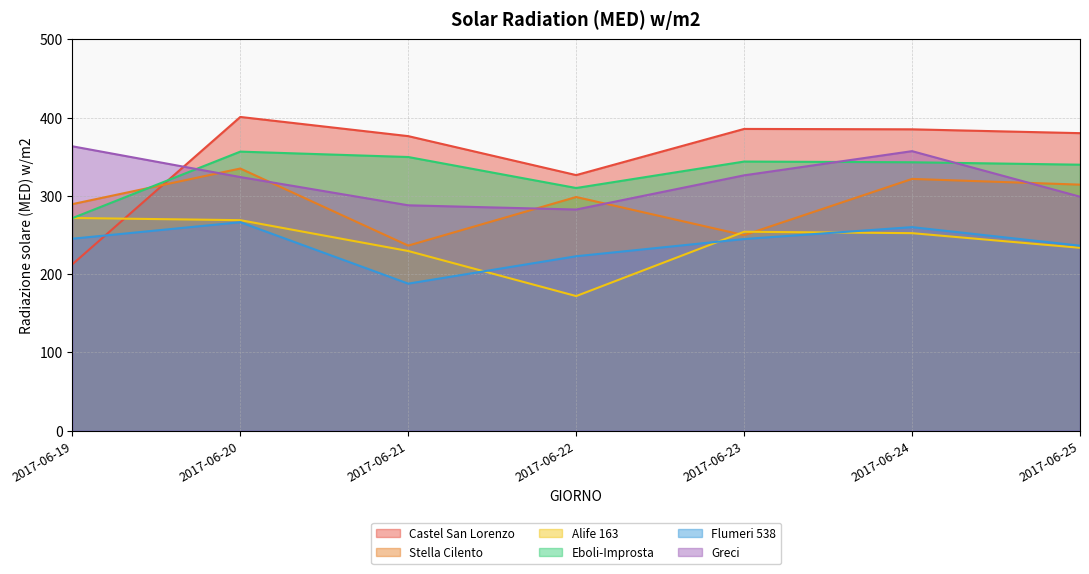

Reading right to left, what are all the values shown in this chart?

Castel San Lorenzo: 2017-06-25=380.2	2017-06-24=385.1	2017-06-23=385.6	2017-06-22=326.6	2017-06-21=376.4	2017-06-20=400.9	2017-06-19=212.6
Stella Cilento: 2017-06-25=314.4	2017-06-24=321.7	2017-06-23=249.8	2017-06-22=298.6	2017-06-21=236.5	2017-06-20=335.0	2017-06-19=289.5
Alife 163: 2017-06-25=233.7	2017-06-24=252.4	2017-06-23=254.2	2017-06-22=172.0	2017-06-21=229.6	2017-06-20=269.0	2017-06-19=271.8
Eboli-Improsta: 2017-06-25=339.9	2017-06-24=343.0	2017-06-23=343.9	2017-06-22=310.1	2017-06-21=349.7	2017-06-20=356.6	2017-06-19=271.6
Flumeri 538: 2017-06-25=236.4	2017-06-24=260.1	2017-06-23=244.9	2017-06-22=222.9	2017-06-21=187.9	2017-06-20=266.4	2017-06-19=245.3
Greci: 2017-06-25=299.0	2017-06-24=357.2	2017-06-23=326.3	2017-06-22=282.6	2017-06-21=288.0	2017-06-20=324.1	2017-06-19=363.4